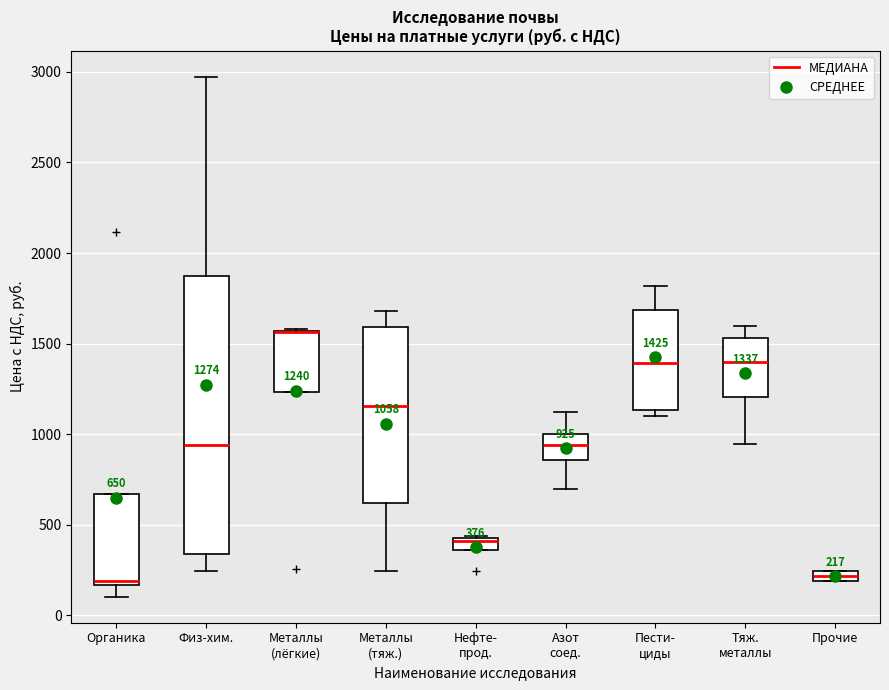

Comparing the boxes themselves (not the whiskers), which one is the tallest?

Физ-хим.